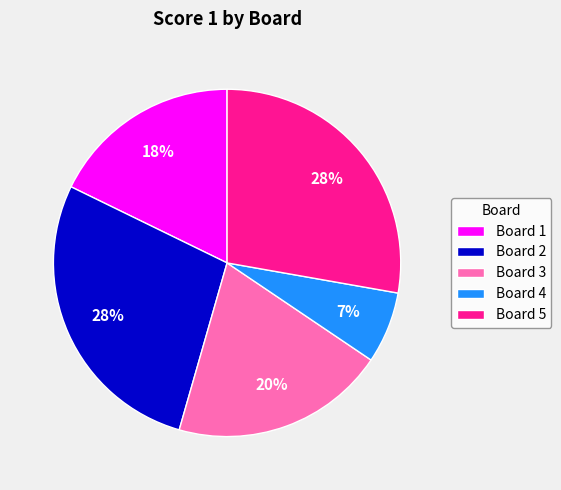

Count the number of slices in the pie.

5